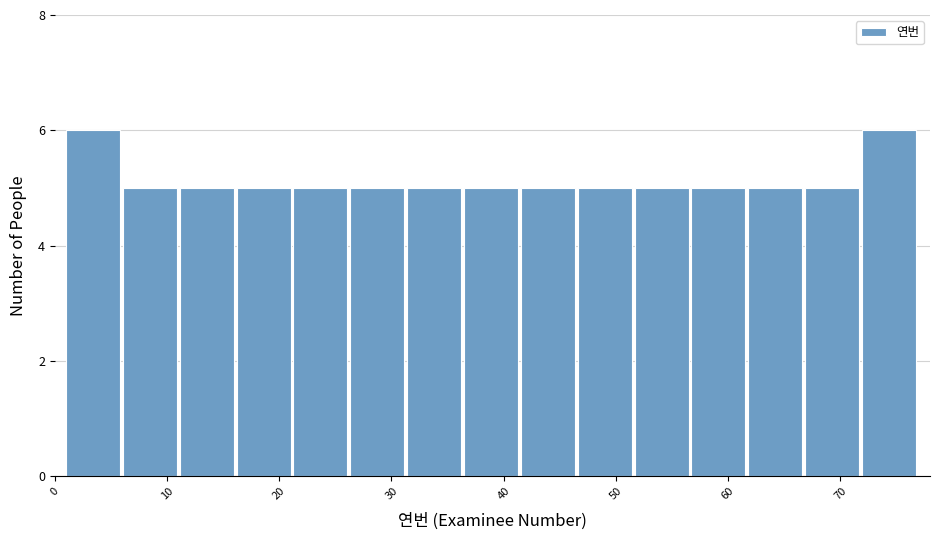

How tall is the bar that spans 57 to 62 on the x-axis? Neither the bar edges nor the heights are printed on the chart, so give them approximately, as read against the axes.

5